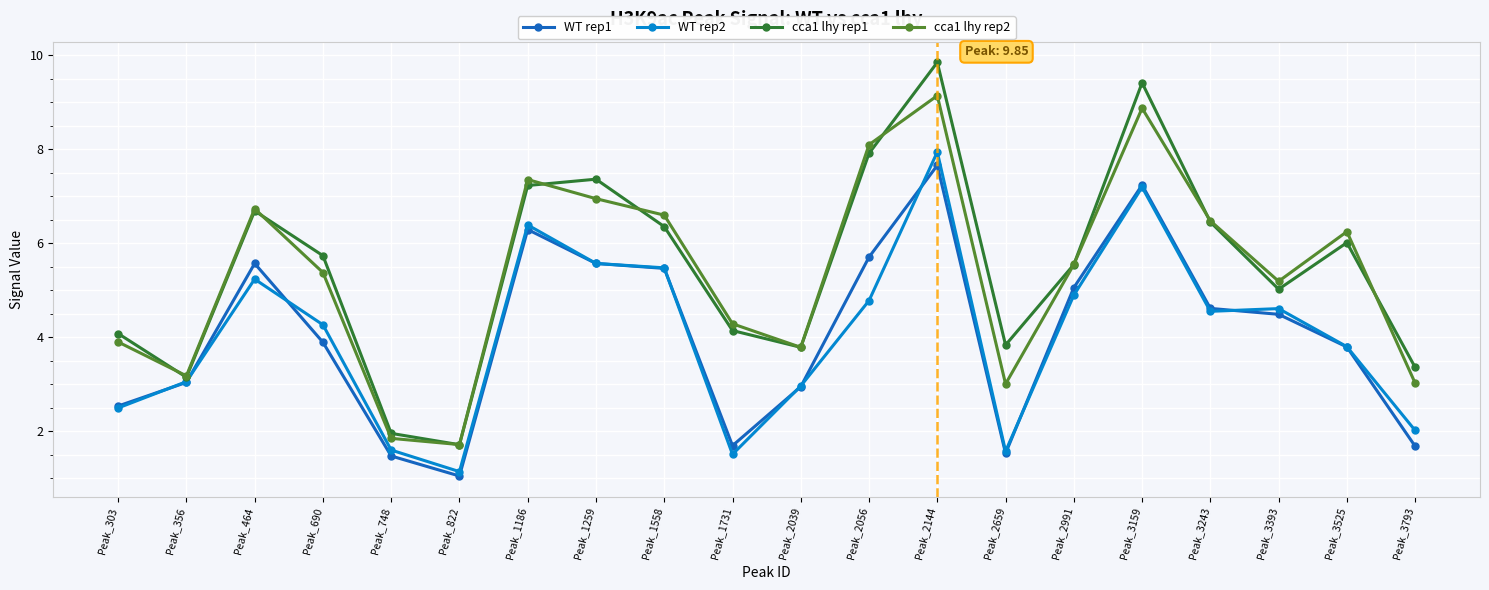

The value of cca1 lhy rep1 at Peak_464 is 6.7. True or false?

True